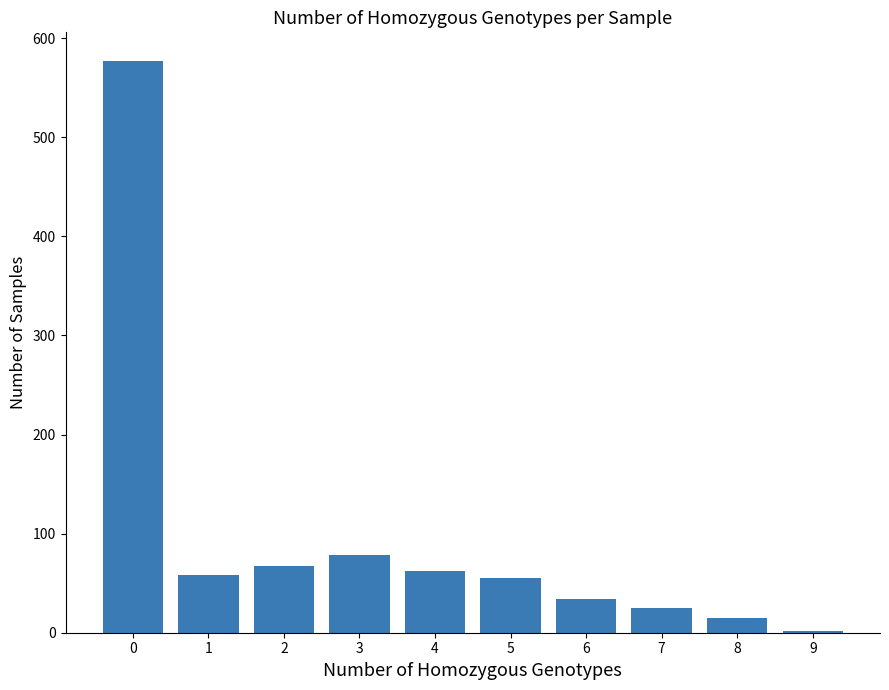

What is the value of the 1st bar from the left?

577